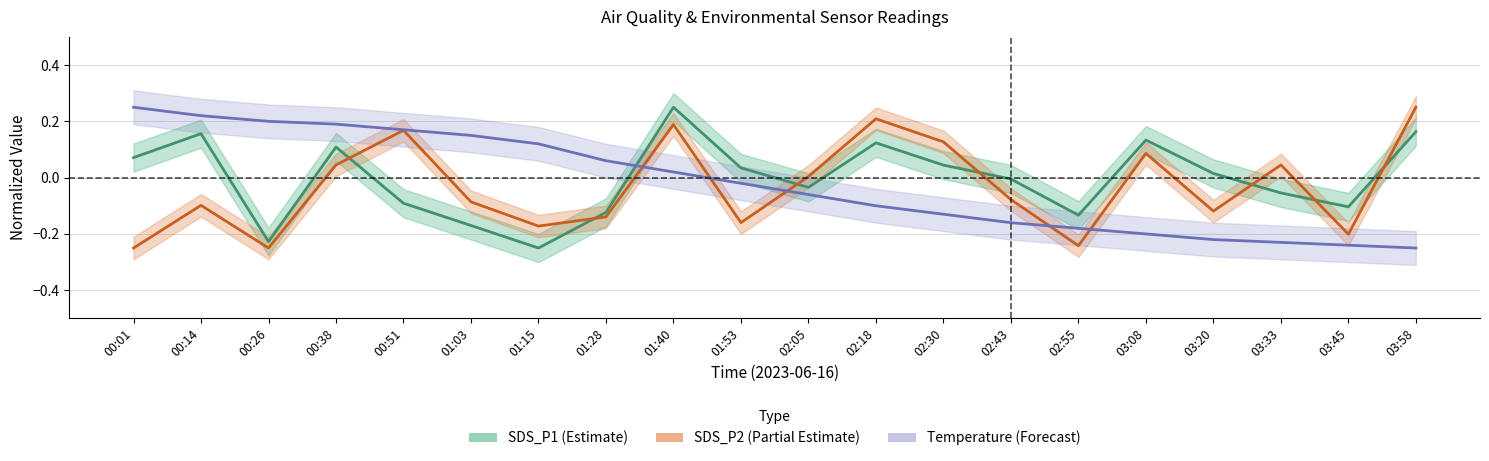

True or false: Temperature (Forecast) has more than 1 interior local peaks.

False